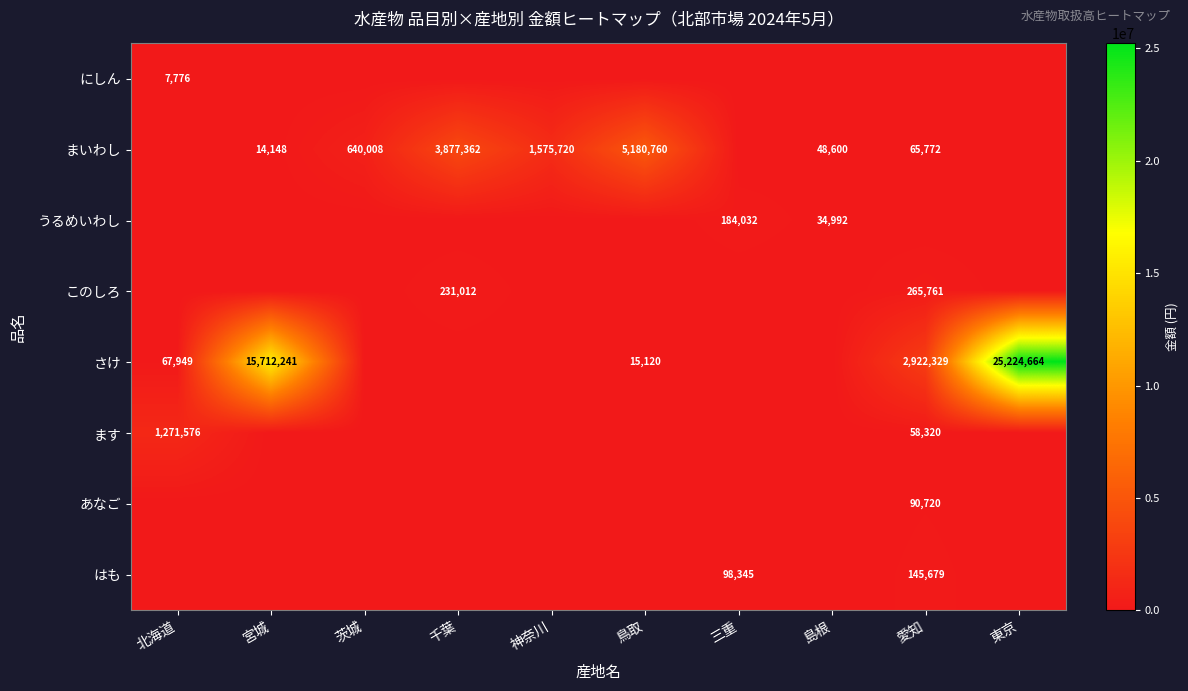

At 鳥取, list the series in order from smallest to largest.

にしん, うるめいわし, このしろ, ます, あなご, はも, さけ, まいわし